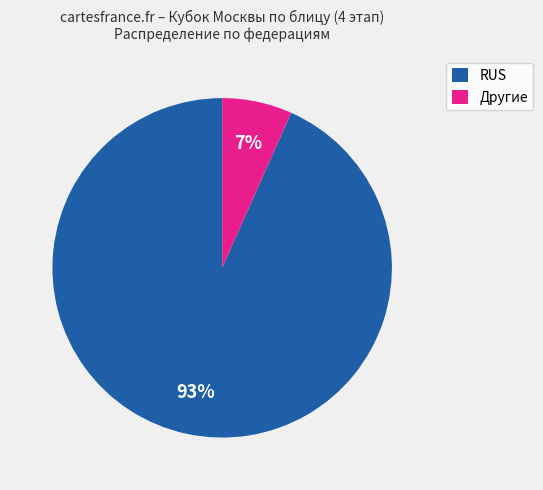

Rank the categories by value from highest to lowest.

RUS, Другие